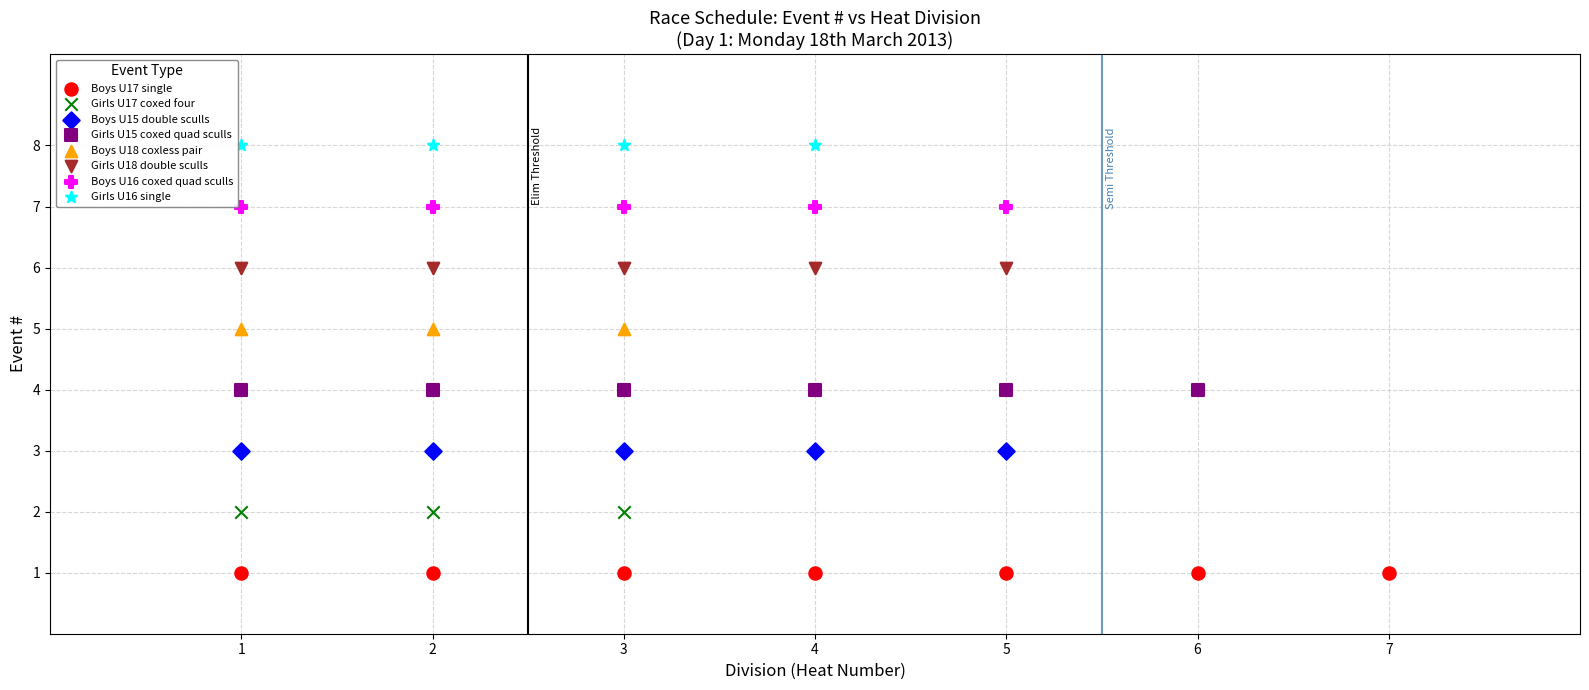

Which series reaches the minimum Y coordinate?

Boys U17 single